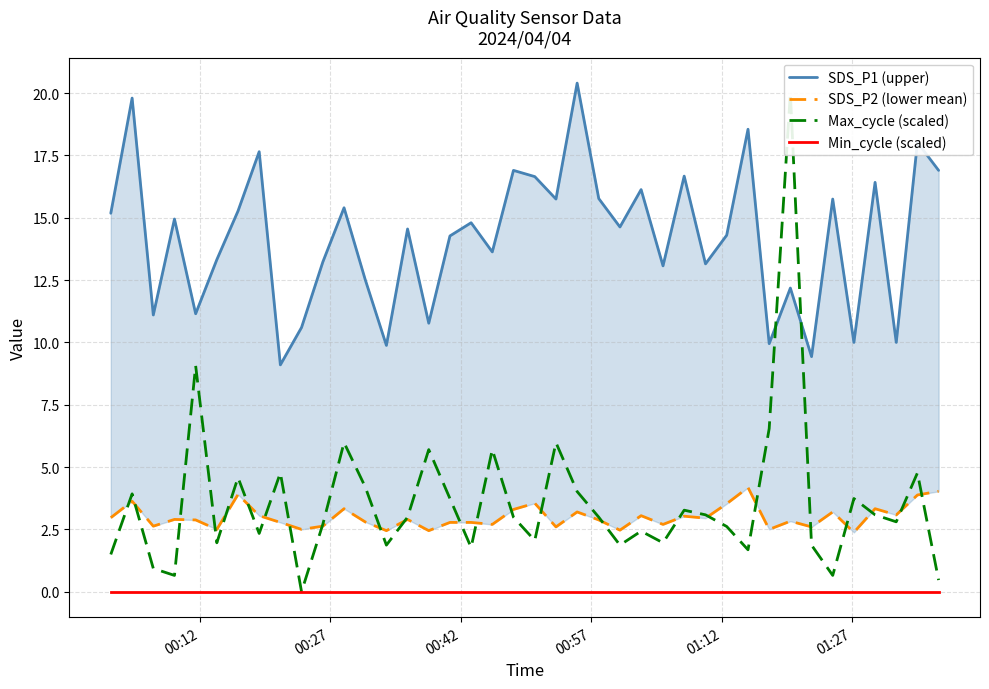

True or false: Min_cycle (scaled) and Max_cycle (scaled) cross at least once.

False